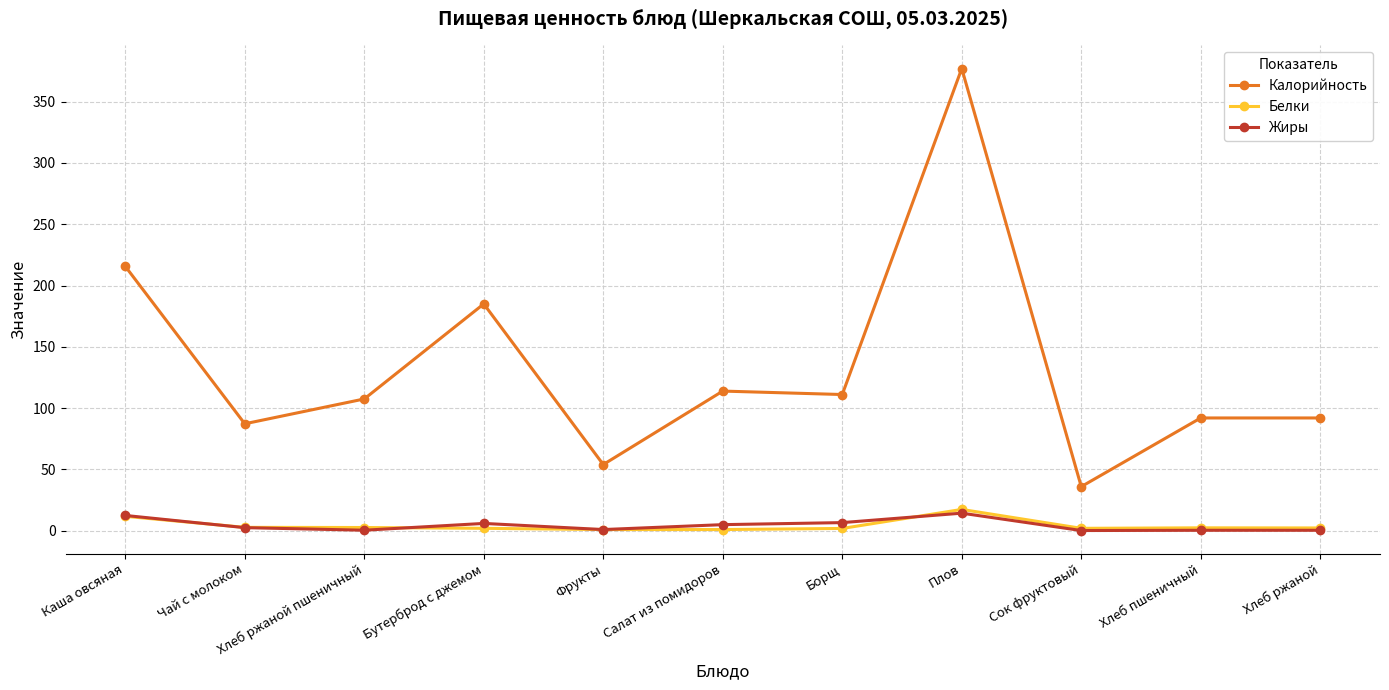

Where is the first local maximum for Калорийность?

Бутерброд с джемом